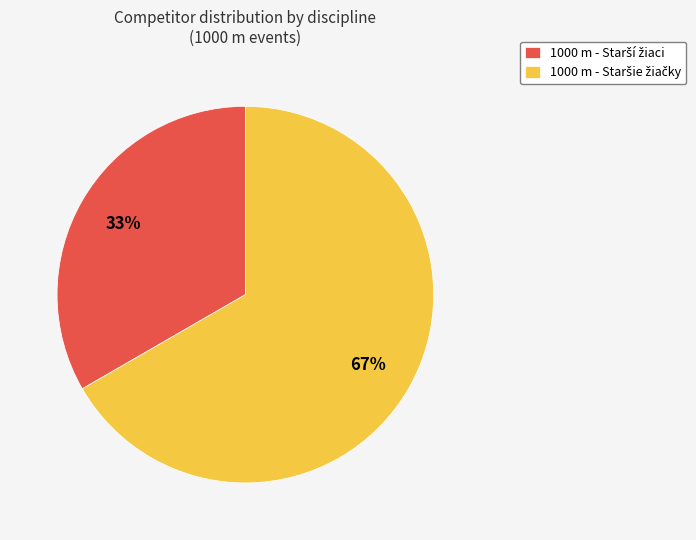

To the nearest percent, what is the average slice percentage?

50%